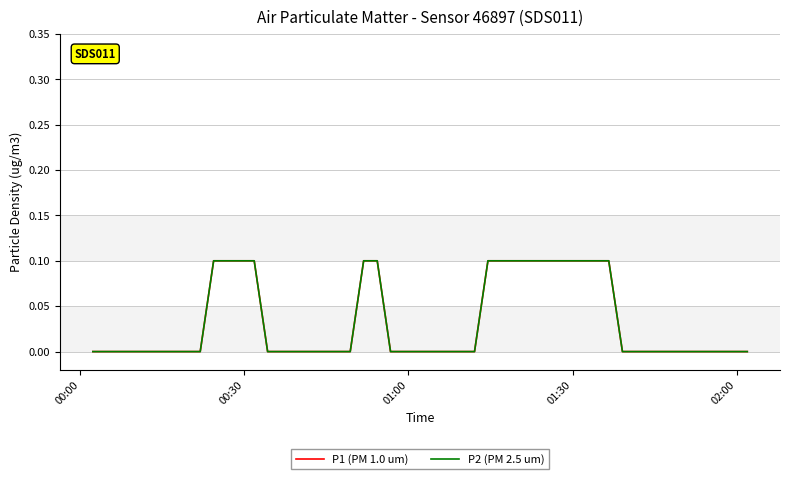

Is this an area chart (filled region under the line)?

No